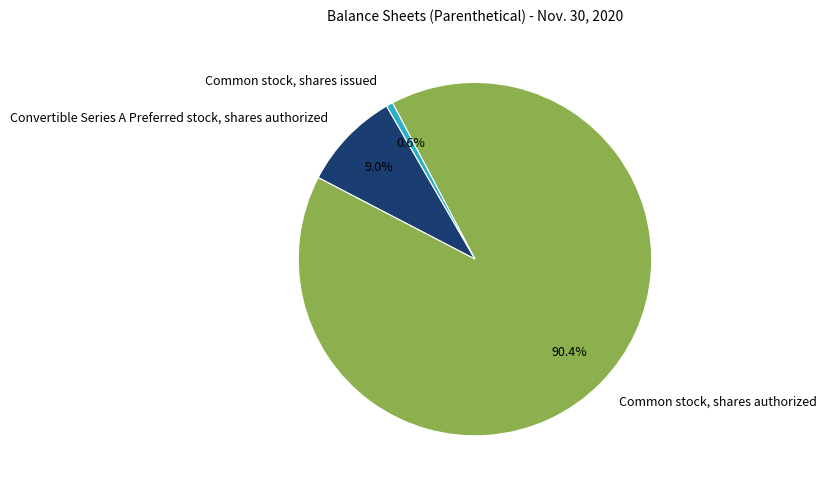

What percentage is the Convertible Series A Preferred stock, shares authorized slice, to the nearest percent?

9%